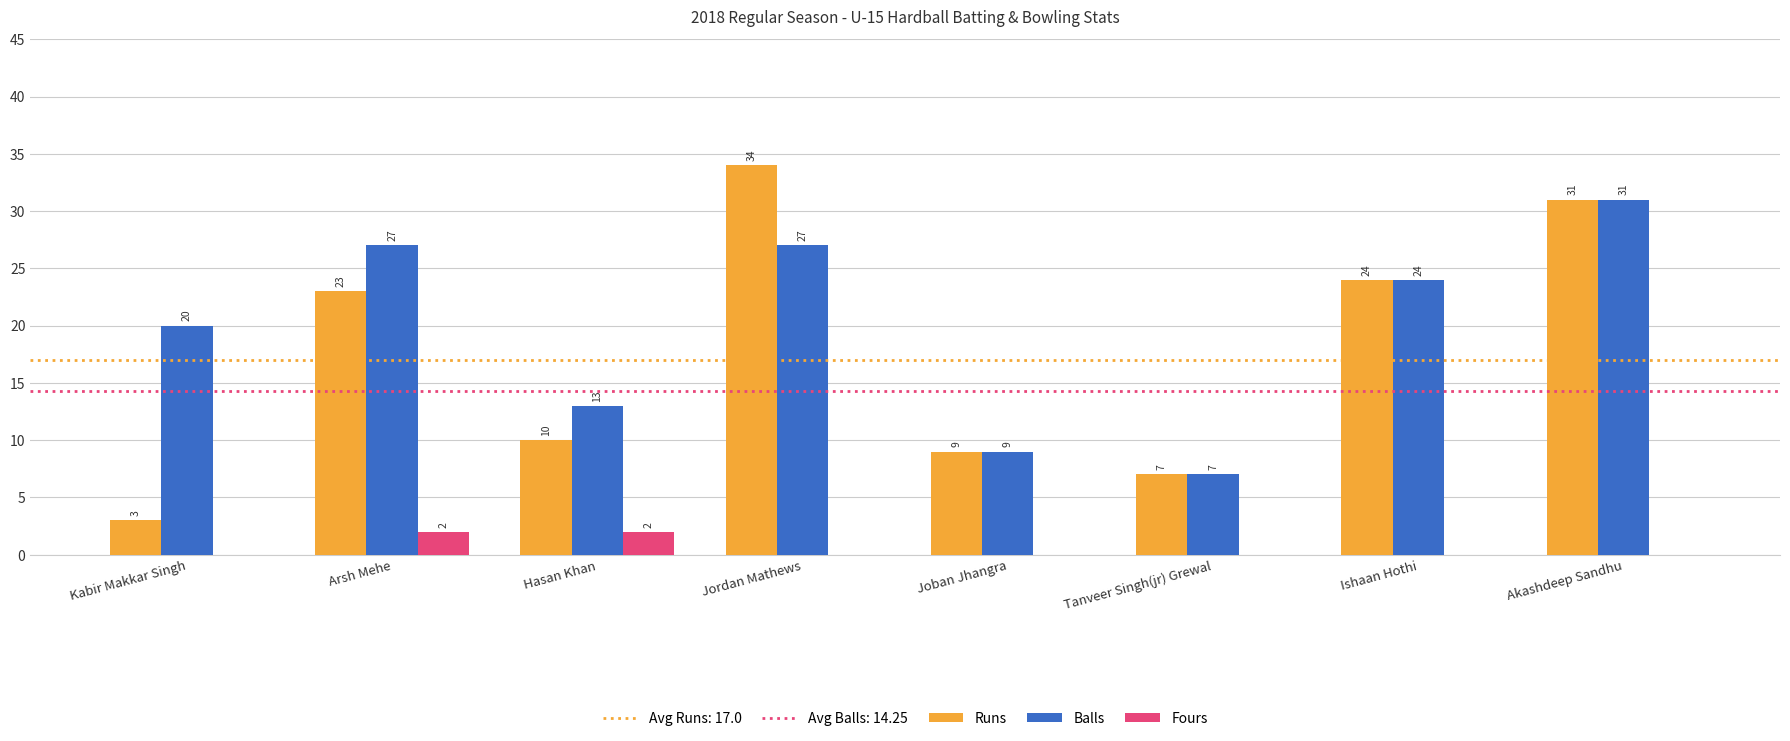

Reading left to right, what are all the values shown in this chart?

Runs: Kabir Makkar Singh=3	Arsh Mehe=23	Hasan Khan=10	Jordan Mathews=34	Joban Jhangra=9	Tanveer Singh(jr) Grewal=7	Ishaan Hothi=24	Akashdeep Sandhu=31
Balls: Kabir Makkar Singh=20	Arsh Mehe=27	Hasan Khan=13	Jordan Mathews=27	Joban Jhangra=9	Tanveer Singh(jr) Grewal=7	Ishaan Hothi=24	Akashdeep Sandhu=31
Fours: Kabir Makkar Singh=0	Arsh Mehe=2	Hasan Khan=2	Jordan Mathews=0	Joban Jhangra=0	Tanveer Singh(jr) Grewal=0	Ishaan Hothi=0	Akashdeep Sandhu=0